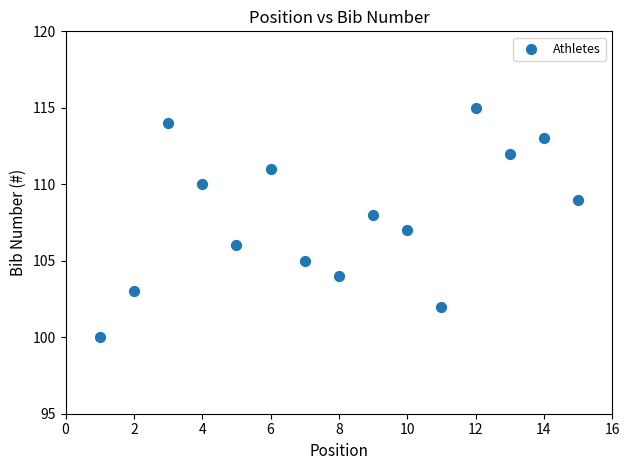

What is the range of X values (max minus min)?

14